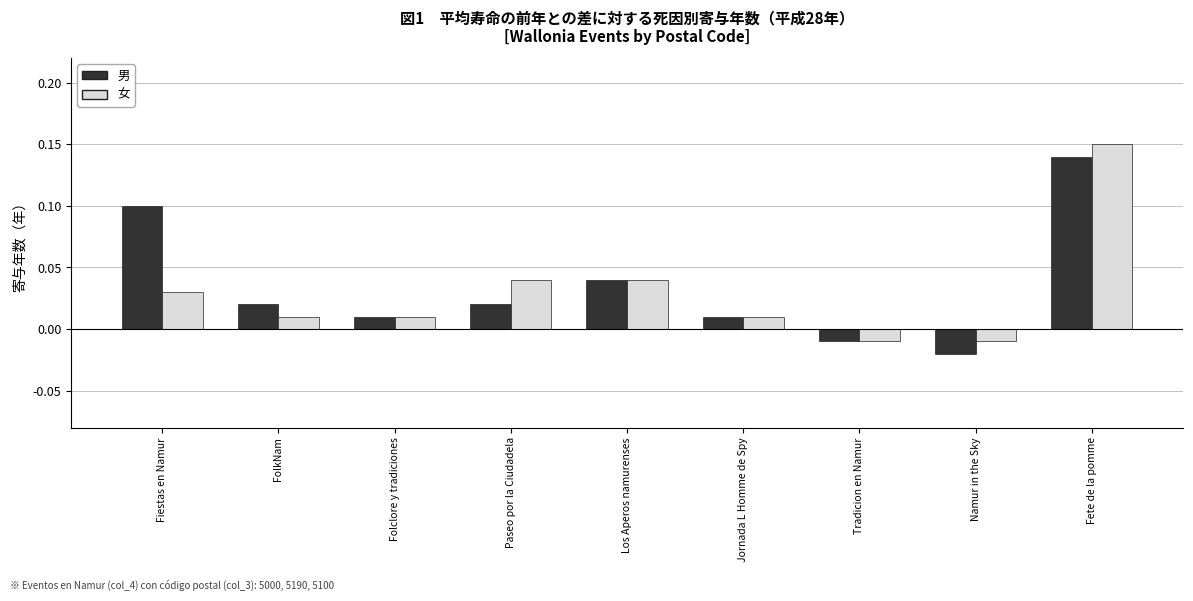

What is the label of the 4th bar from the right?

Jornada L Homme de Spy